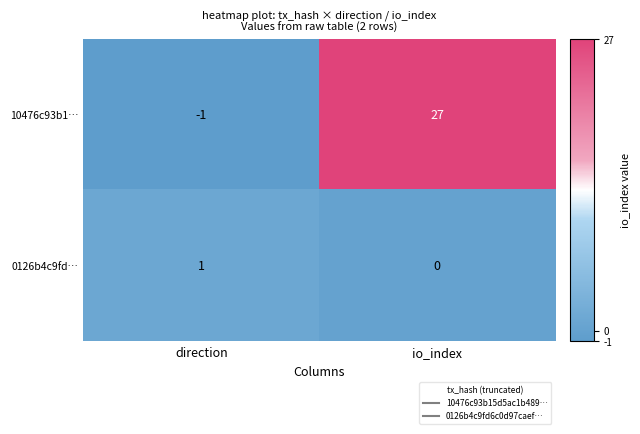

Rank the categories by 0126b4c9fd… value from highest to lowest.

direction, io_index